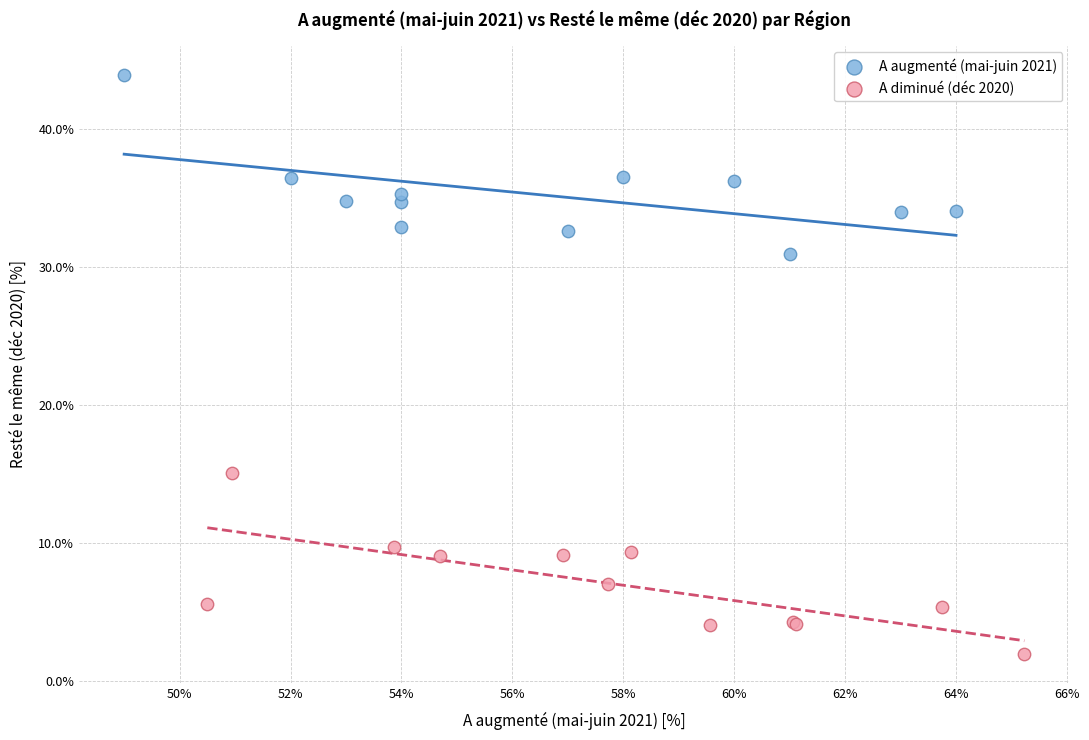

Which series reaches the minimum Y coordinate?

A diminué (déc 2020)